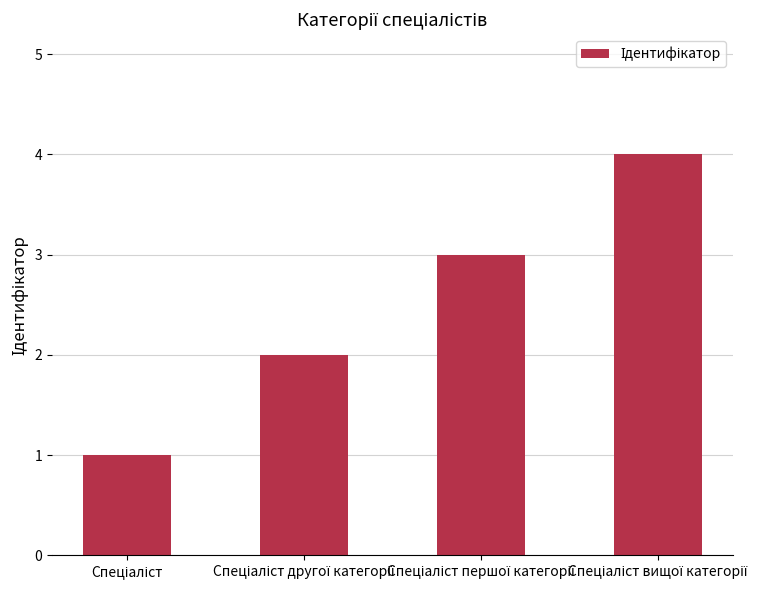

What is the maximum value shown in the chart?

4